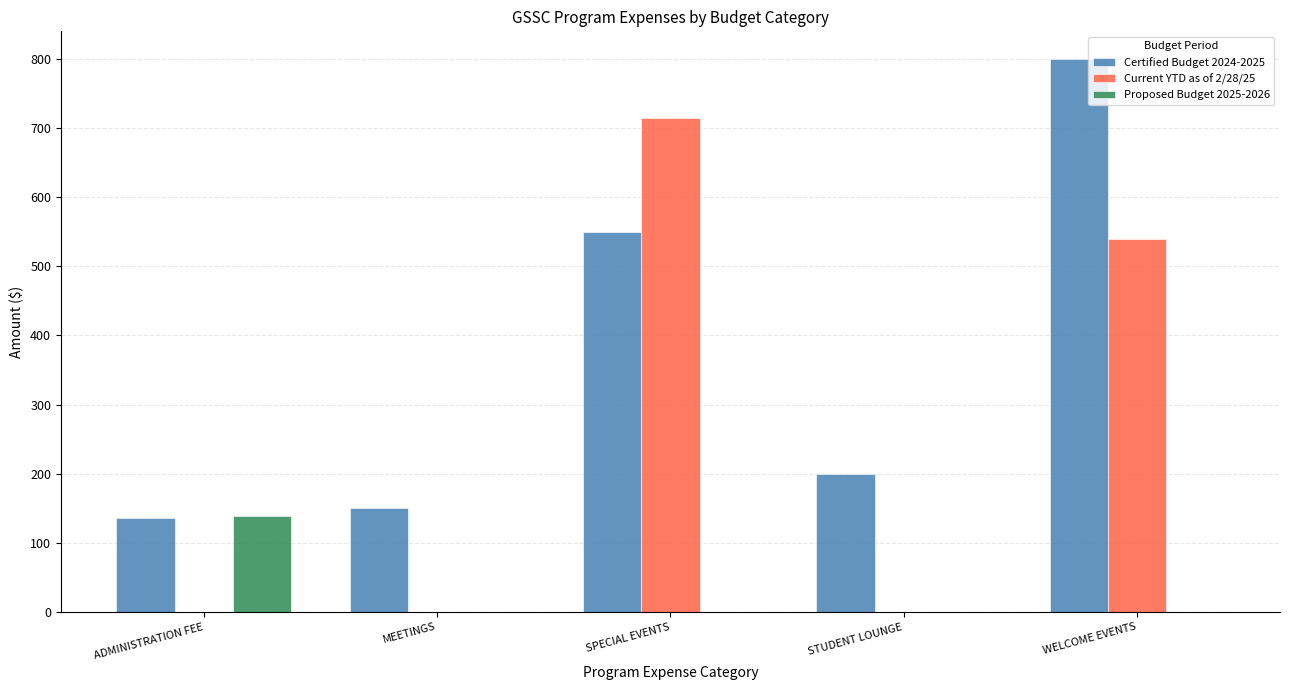

Which series changed the most between MEETINGS and SPECIAL EVENTS?

Current YTD as of 2/28/25